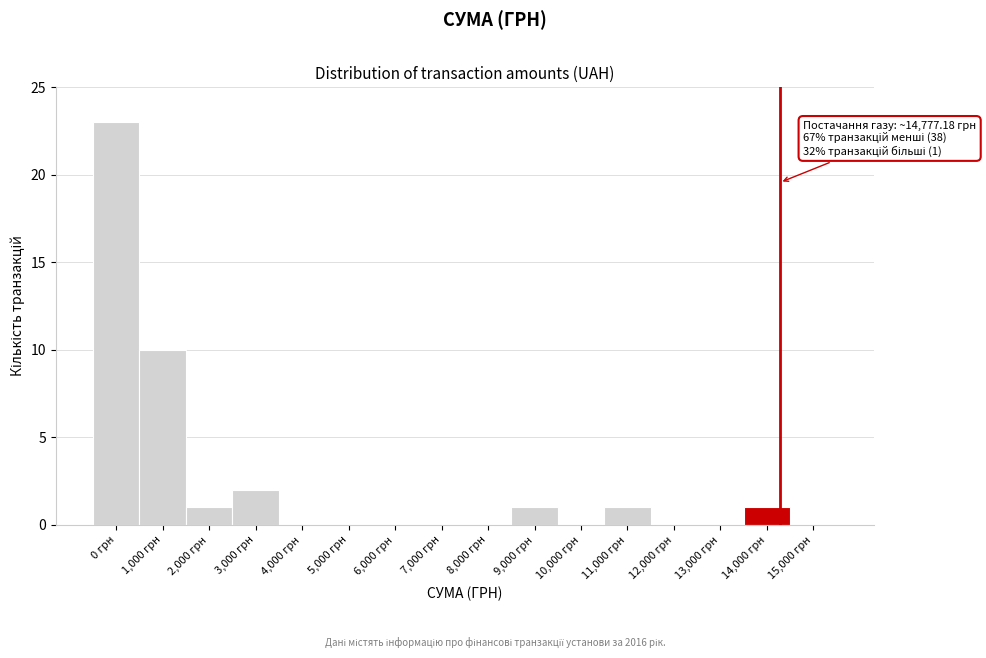

Reading right to left, list all the values displayed in this chart.

15,000 грн=0	14,000 грн=1	13,000 грн=0	12,000 грн=0	11,000 грн=1	10,000 грн=0	9,000 грн=1	8,000 грн=0	7,000 грн=0	6,000 грн=0	5,000 грн=0	4,000 грн=0	3,000 грн=2	2,000 грн=1	1,000 грн=10	0 грн=23